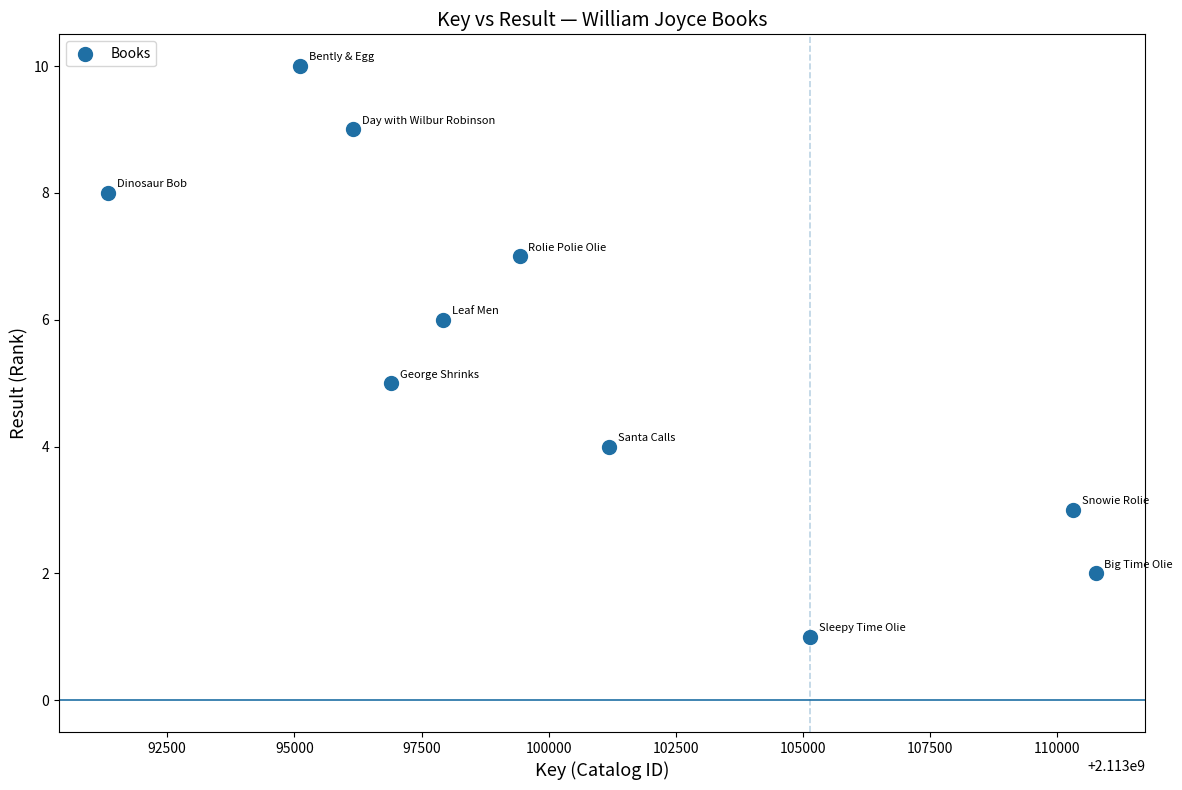

What is the range of X values (max minus min)?

19411